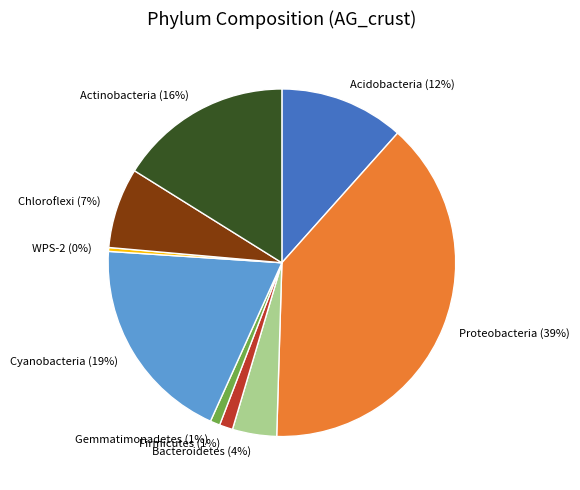

Is there any slice that represents more than half of the pie?

No